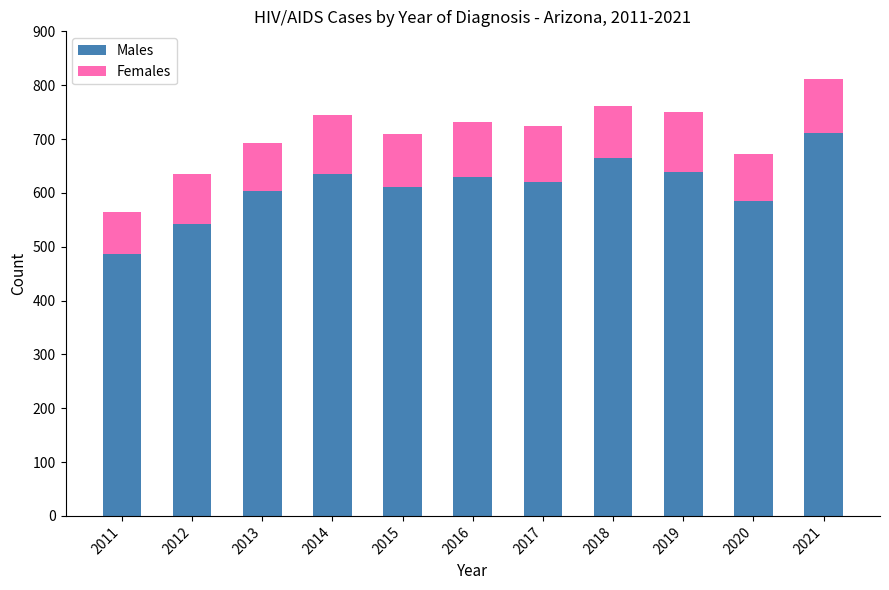

The Males series shows 604 at 2013. True or false?

True